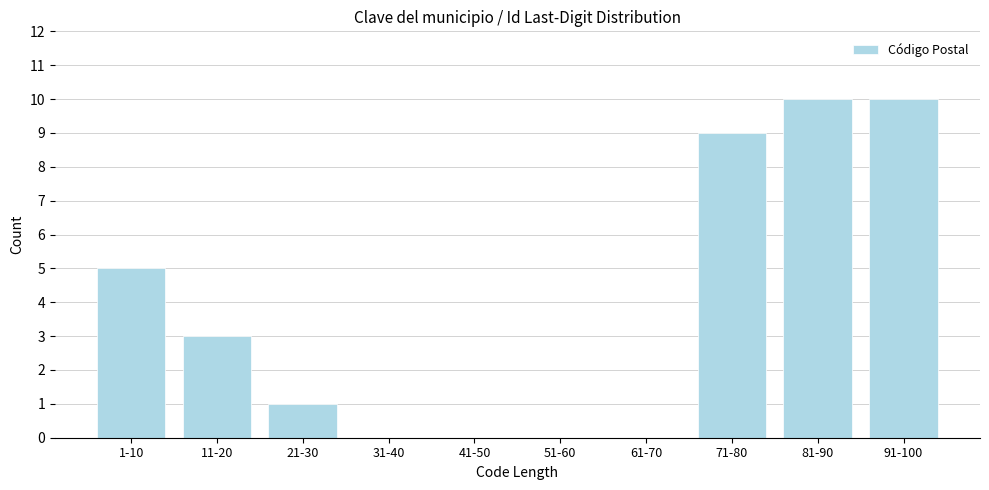

Reading left to right, list all the values displayed in this chart.

1-10=5	11-20=3	21-30=1	31-40=0	41-50=0	51-60=0	61-70=0	71-80=9	81-90=10	91-100=10